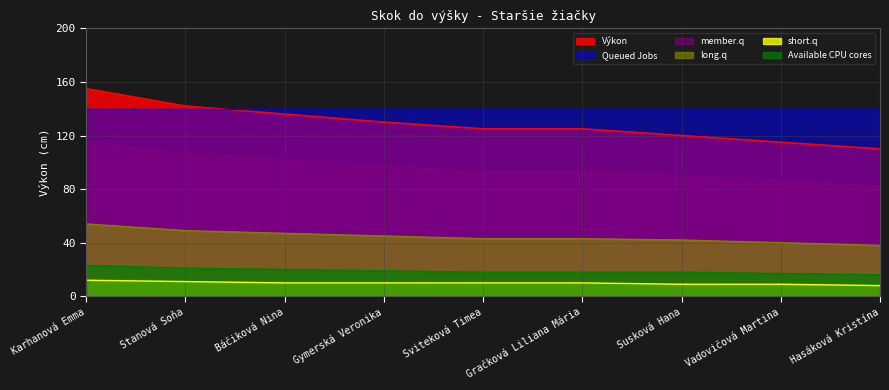

Does the chart have visible grid lines?

Yes